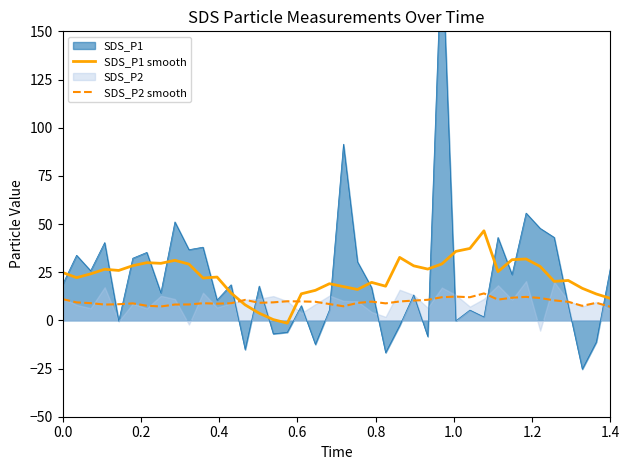

What is the maximum value for SDS_P1 smooth?

46.5